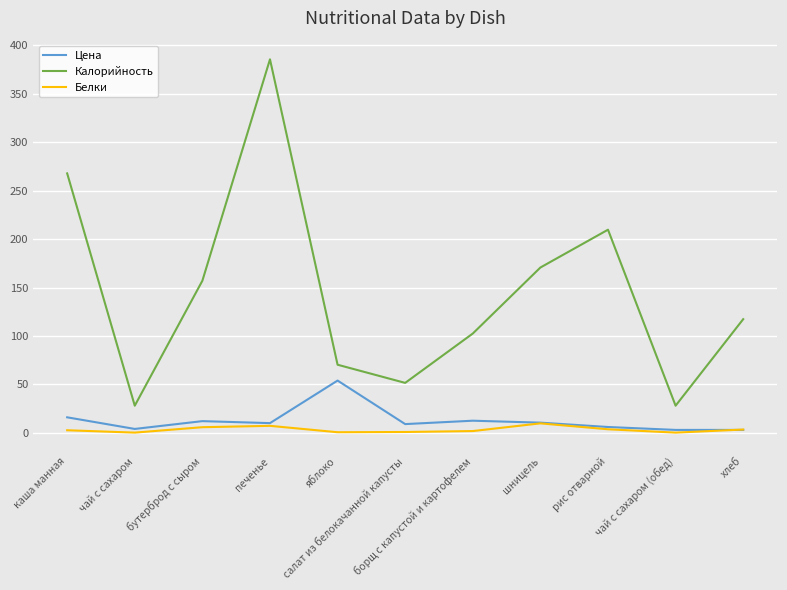

What is the maximum value for Калорийность?

385.6